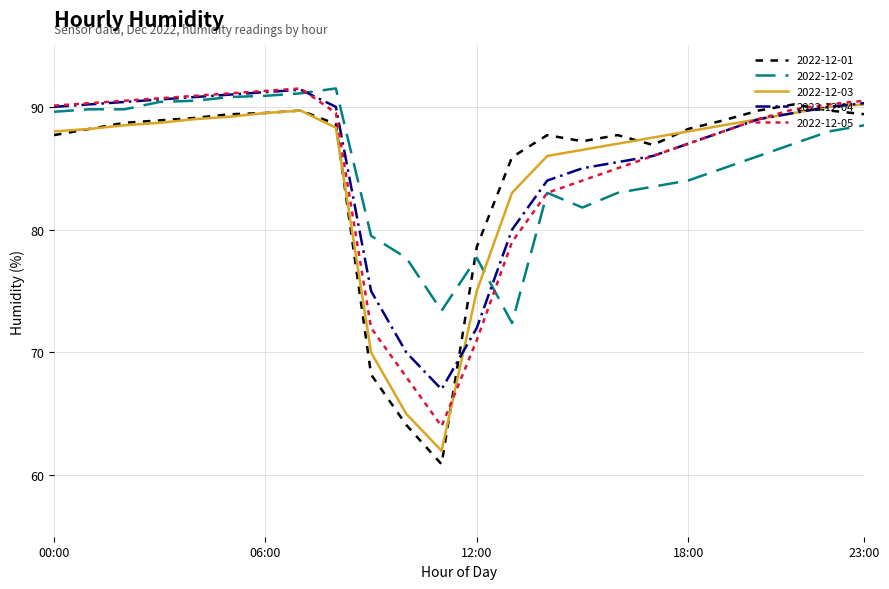

Which series has the widest spread of values?

2022-12-01